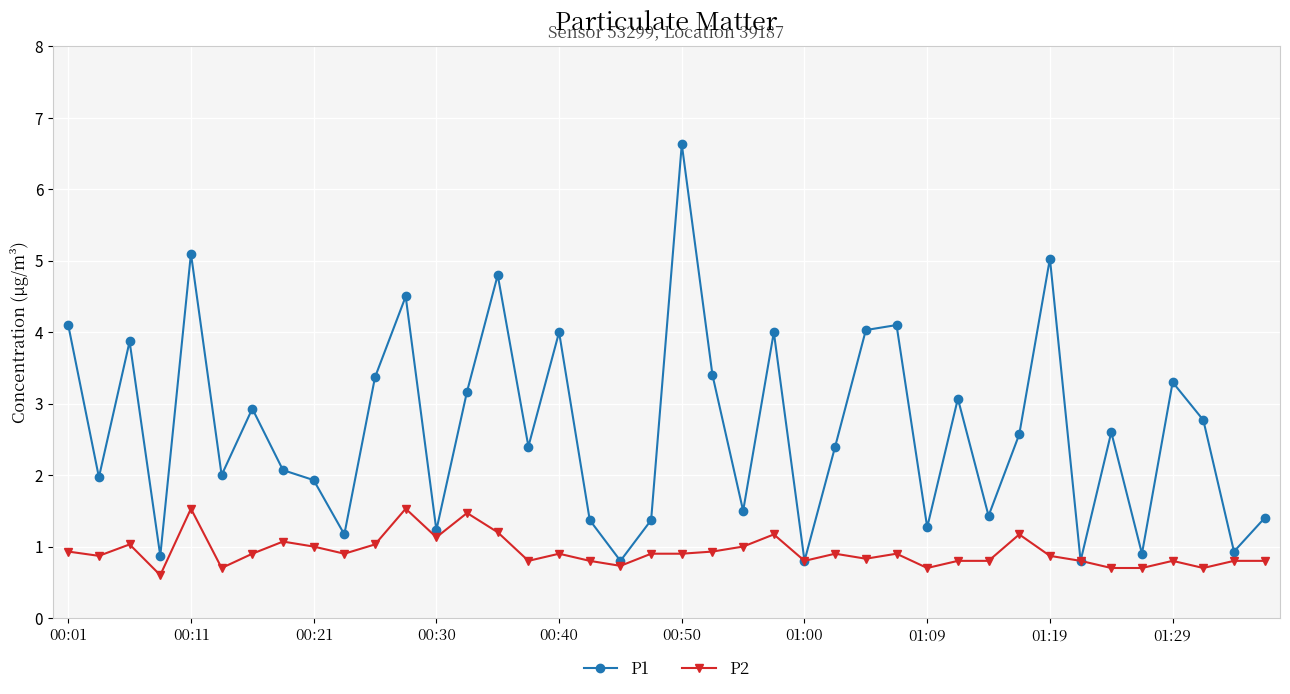

Which series has the largest total across all categories?

P1